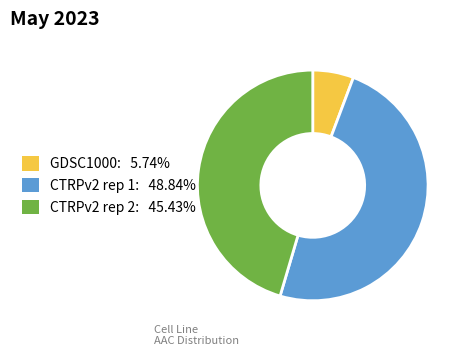

Which slice is the smallest?

GDSC1000